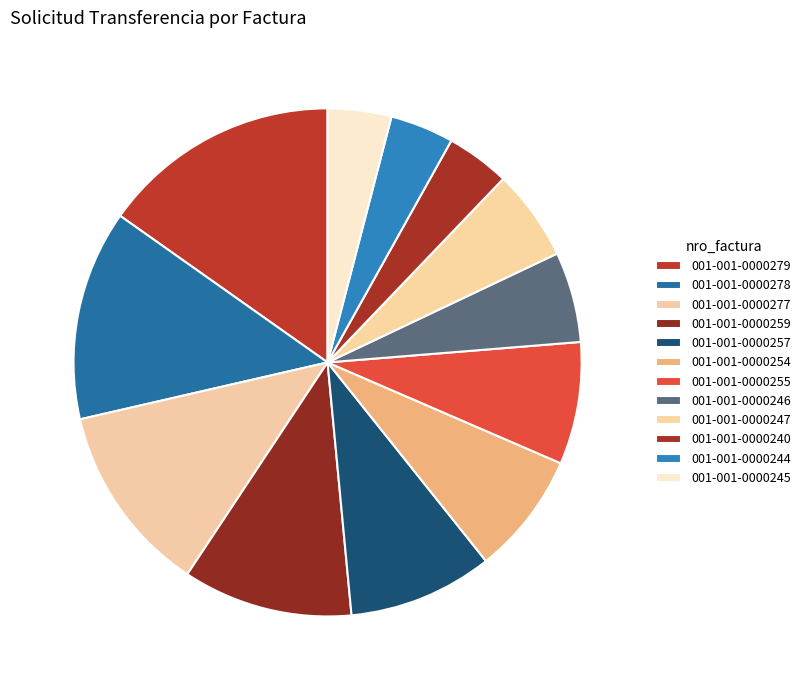

Is the sum of 001-001-0000278 and 001-001-0000240 greater than half?

No